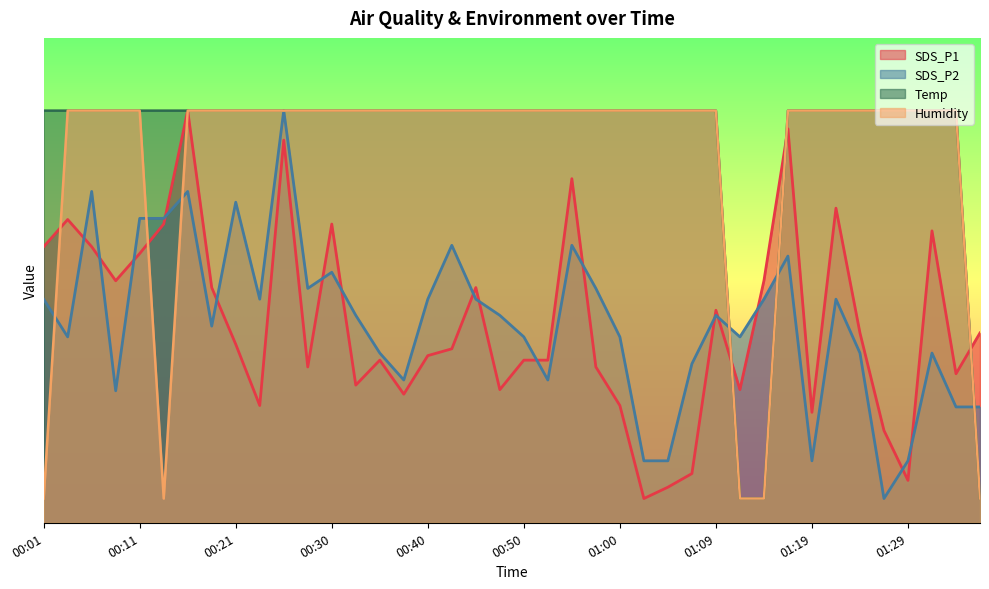

What is the difference between the SDS_P2 values at 01:05 and 01:00?

25.6